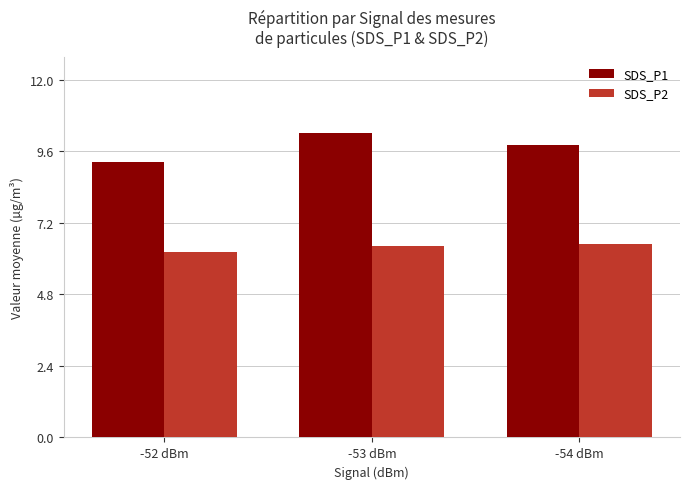

At which category is the sum across all series the highest?

-53 dBm